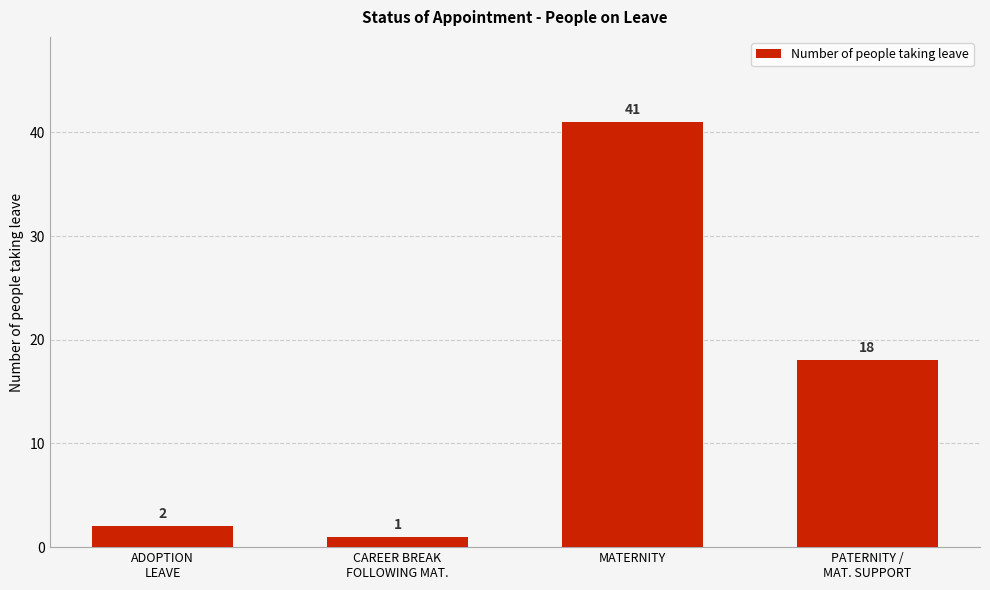

What is the sum of the values at PATERNITY /
MAT. SUPPORT and ADOPTION
LEAVE?

20